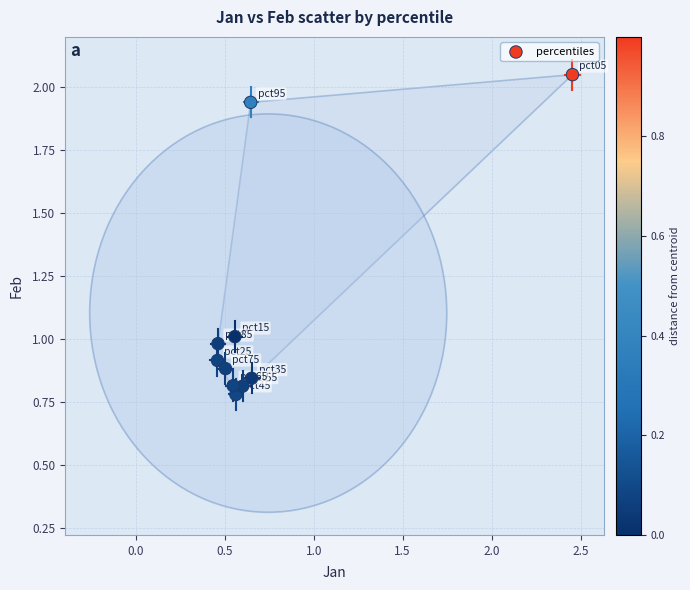

What is the average Y value?

1.1